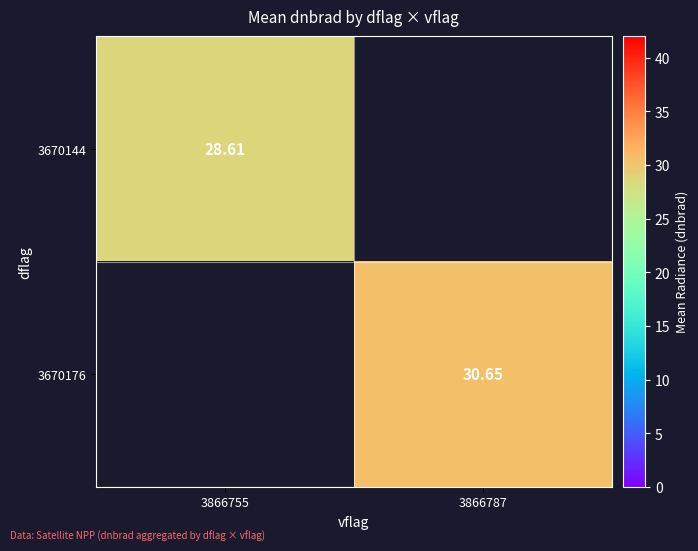

What is the greatest value displayed?

30.7